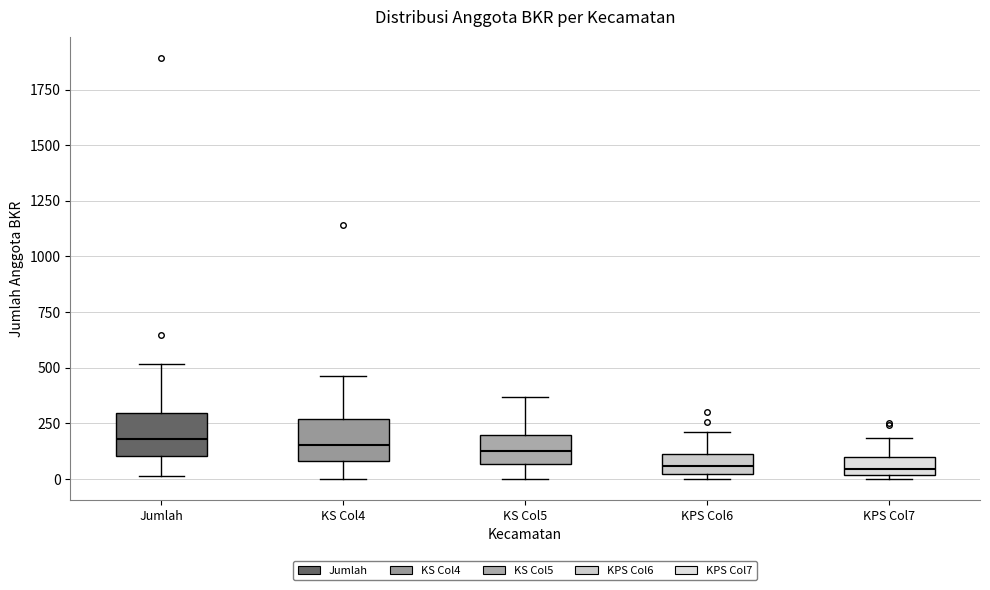

Reading left to right, read every box against the y-axis: the position of its median line, the range the box covers, and the ends of its whiskers. The values are not printed on the chart, so give them approximately, as read against the axis.

Jumlah: median 200, box 100 to 300, whiskers 0 to 500
KS Col4: median 150, box 100 to 250, whiskers 0 to 450
KS Col5: median 100, box 50 to 200, whiskers 0 to 350
KPS Col6: median 50, box 0 to 100, whiskers 0 (just below the box's lower edge) to 200
KPS Col7: median 50, box 0 to 100, whiskers 0 (just below the box's lower edge) to 200